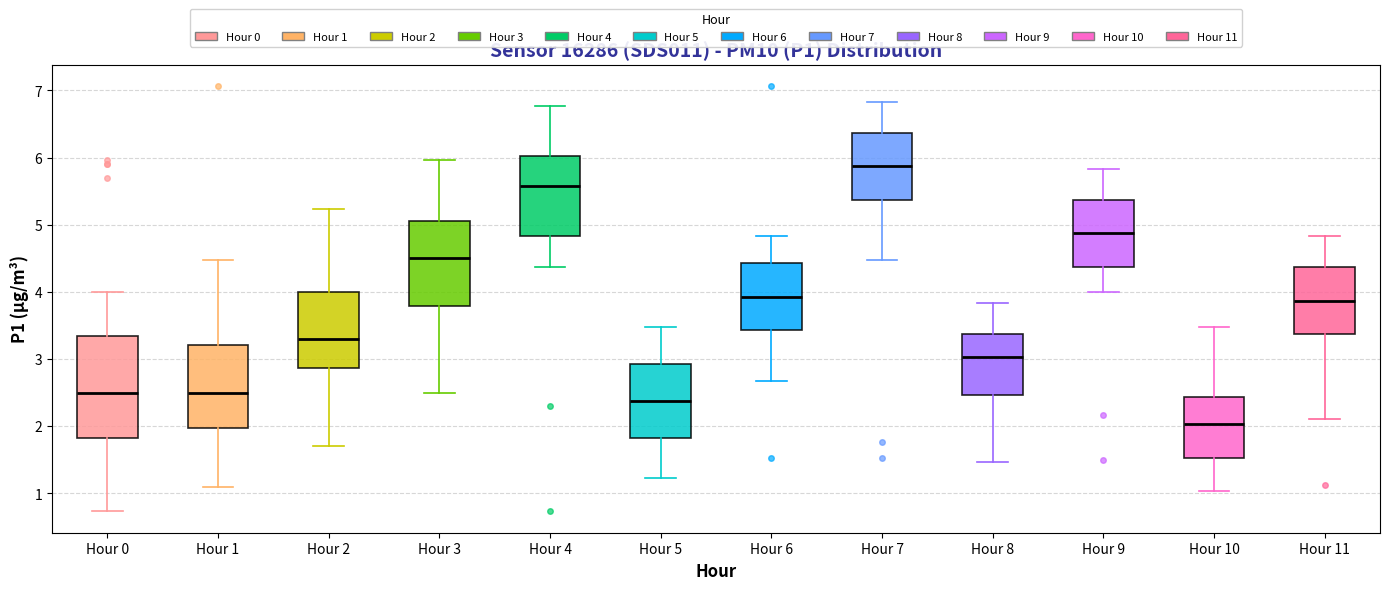

Comparing the boxes themselves (not the whiskers), which one is the tallest?

Hour 0